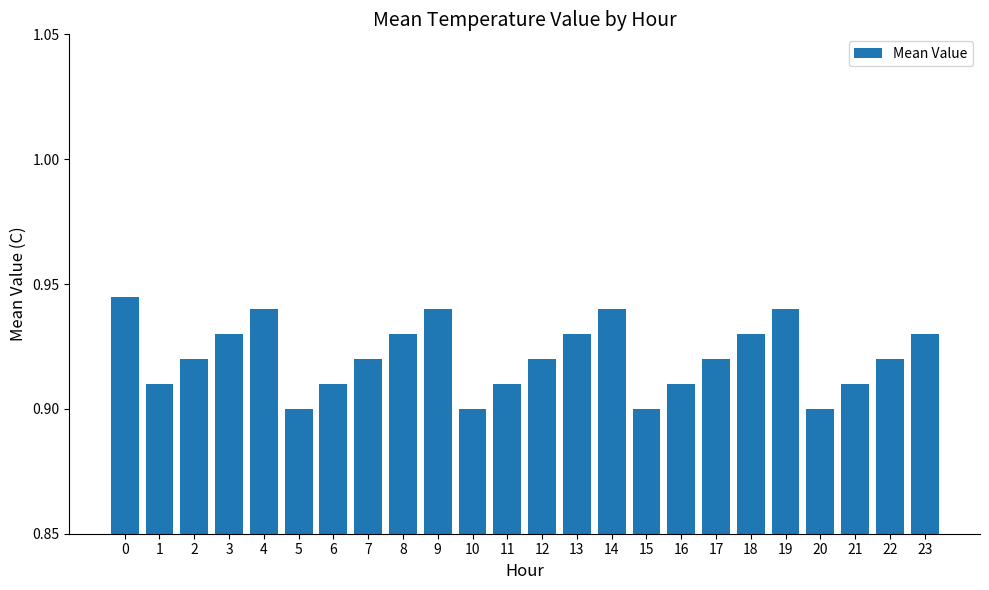

Count the values in the range 0 to 1.

24